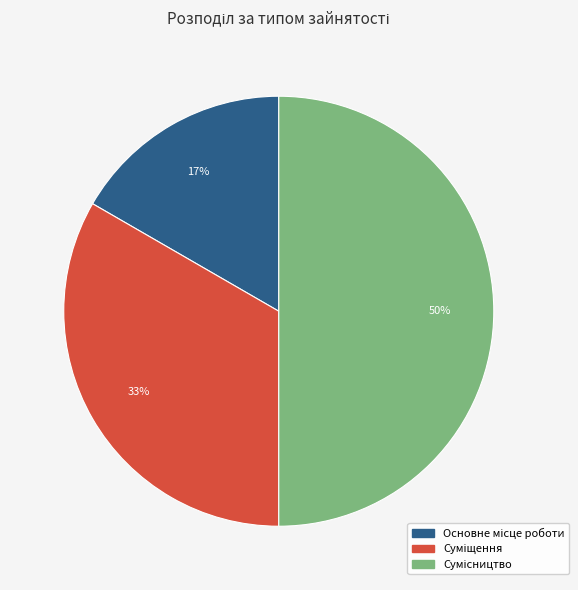

To the nearest percent, what is the average slice percentage?

33%